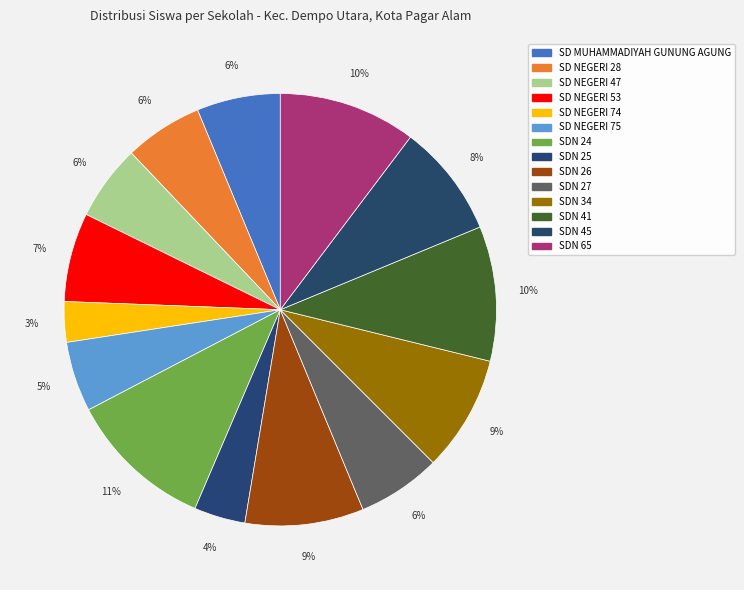

Rank the categories by value from highest to lowest.

SDN 24, SDN 65, SDN 41, SDN 26, SDN 34, SDN 45, SD NEGERI 53, SD MUHAMMADIYAH GUNUNG AGUNG, SDN 27, SD NEGERI 28, SD NEGERI 47, SD NEGERI 75, SDN 25, SD NEGERI 74